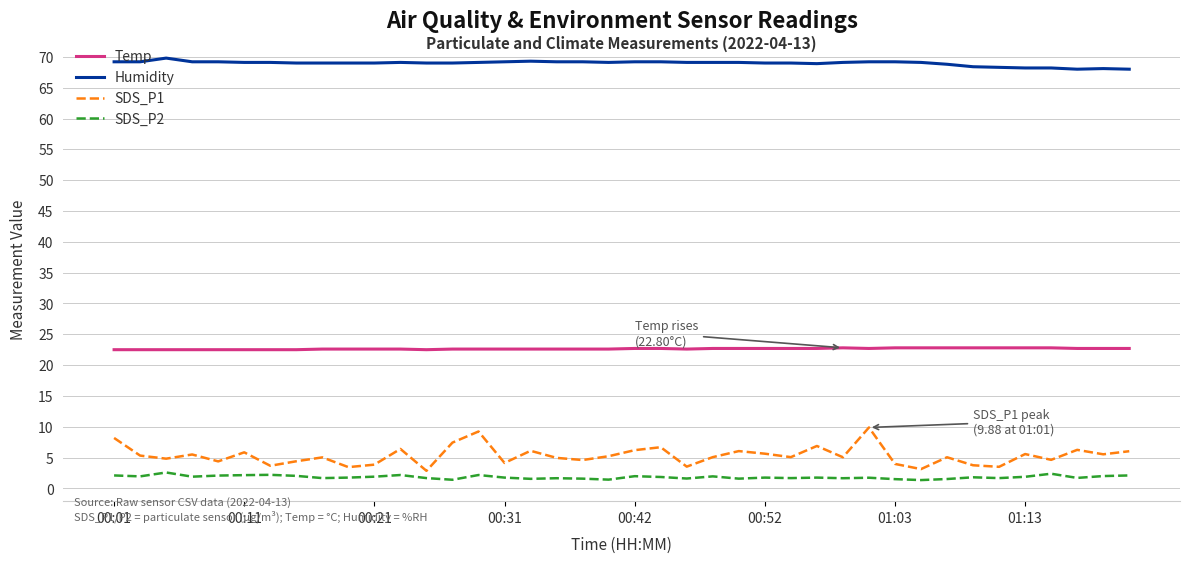

Which series has the largest range (max minus min)?

SDS_P1